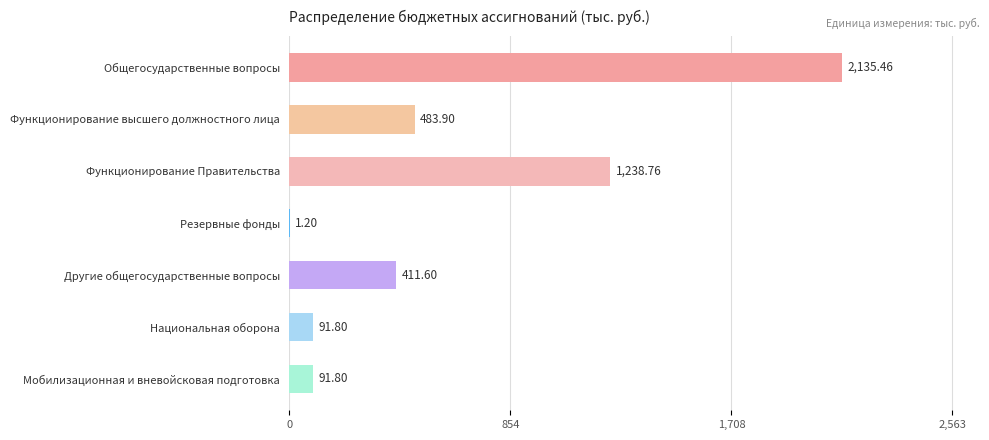

At which category does the chart reach its peak across all series?

Общегосударственные вопросы